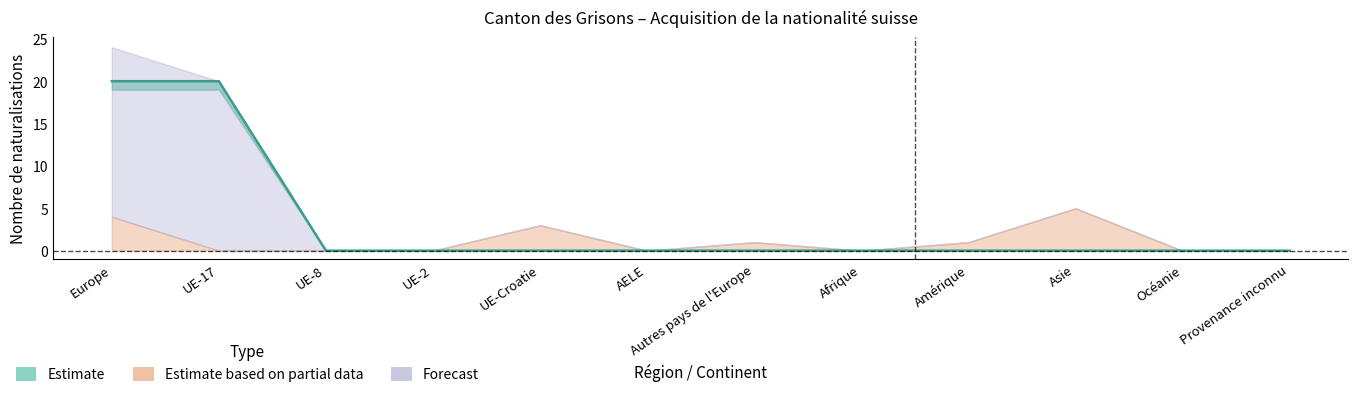

What is the sum of all Naturalisations LEtr values?

14